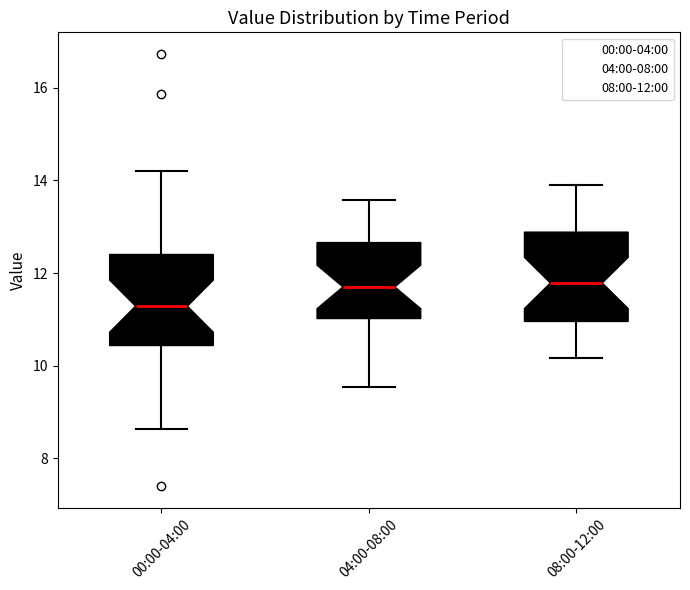

Where does the median line of the box for 08:00-12:00 sit on the y-axis? The values are not printed on the chart, so give them approximately, as read against the axis.

11.8